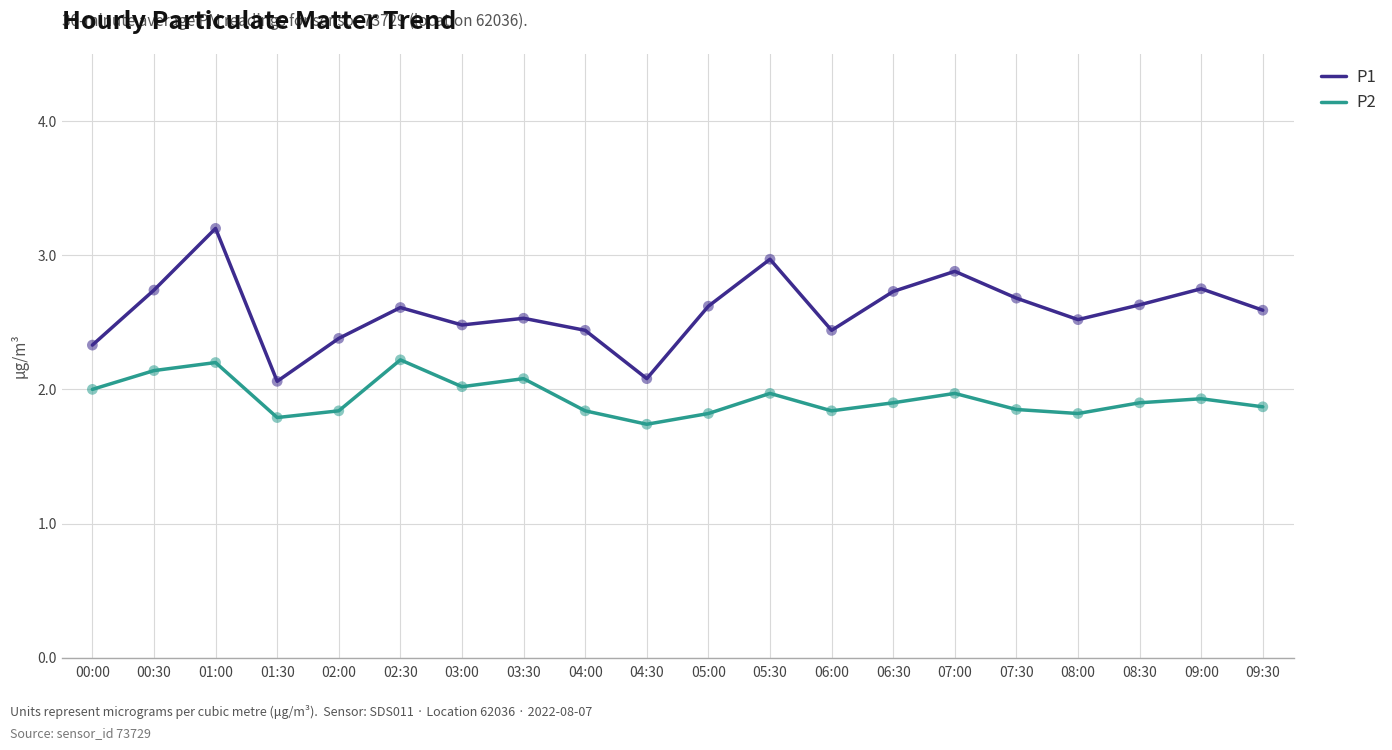

Is the value of P1 at 00:30 greater than the value of P2 at 03:30?

Yes